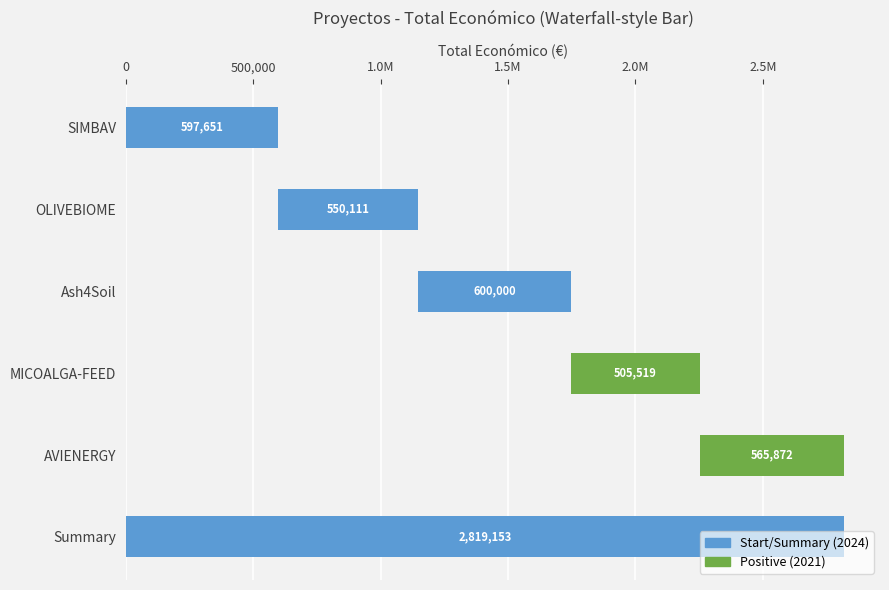

List the labels in order of value, smallest first.

MICOALGA-FEED, OLIVEBIOME, AVIENERGY, SIMBAV, Ash4Soil